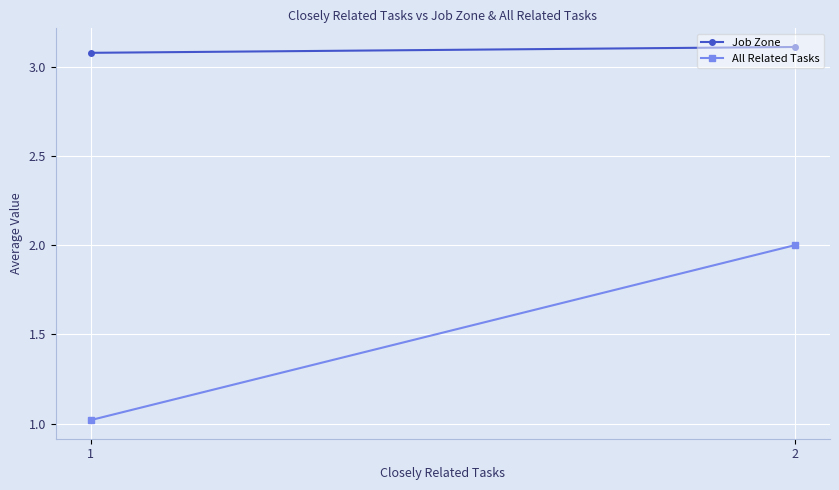

How many lines are shown in the chart?

2